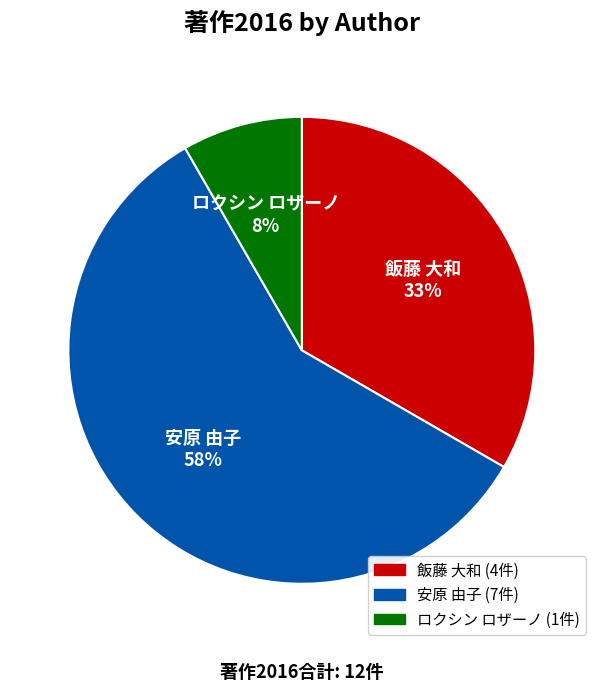

Between 安原 由子 and ロクシン ロザーノ, which is larger?

安原 由子